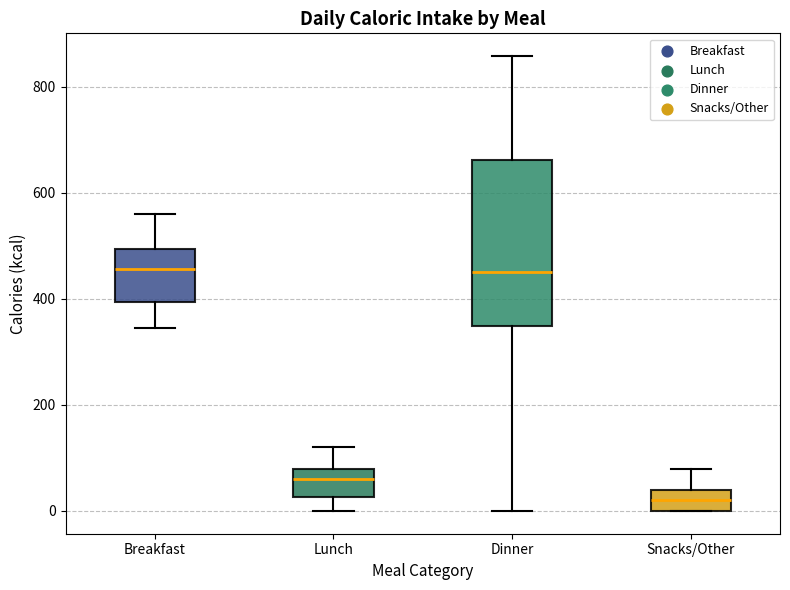

Where does the median line of the box for Dinner sit on the y-axis? The values are not printed on the chart, so give them approximately, as read against the axis.

460